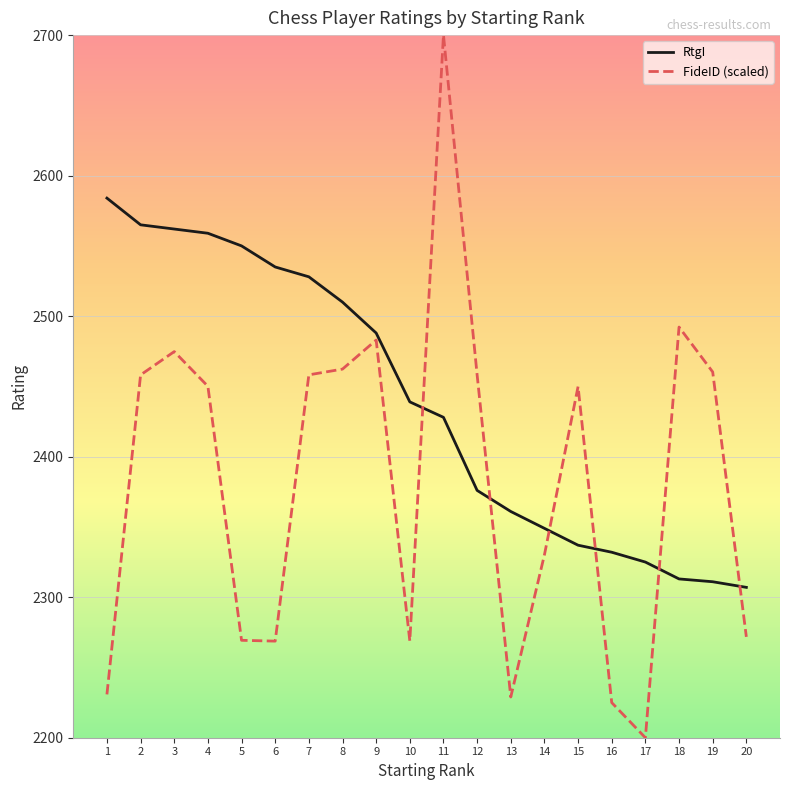

Count the number of data series in this chart.

2